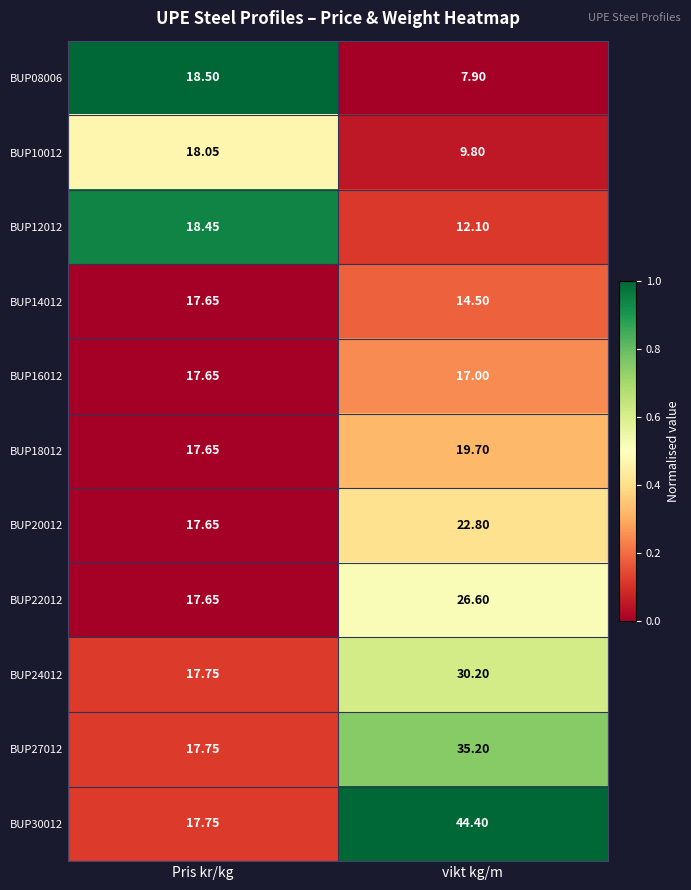

Where is BUP20012 nearest to the value 20?

Pris kr/kg